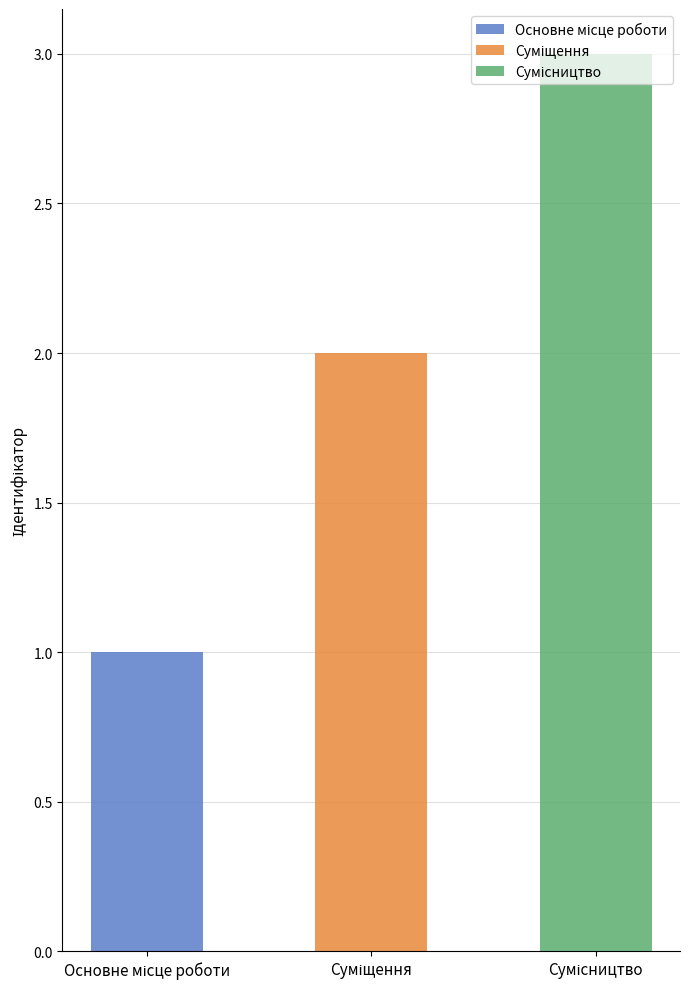

What is the difference between the values at Суміщення and Сумісництво?

1